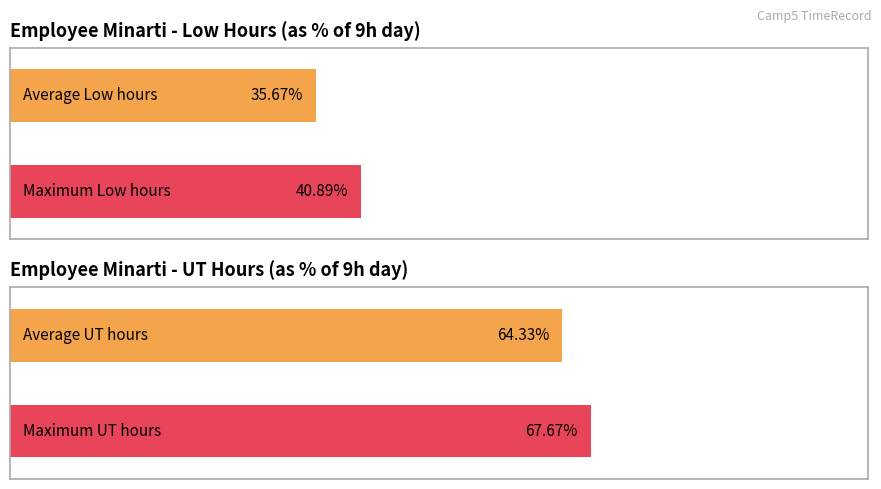

Which series has the largest total across all categories?

UT